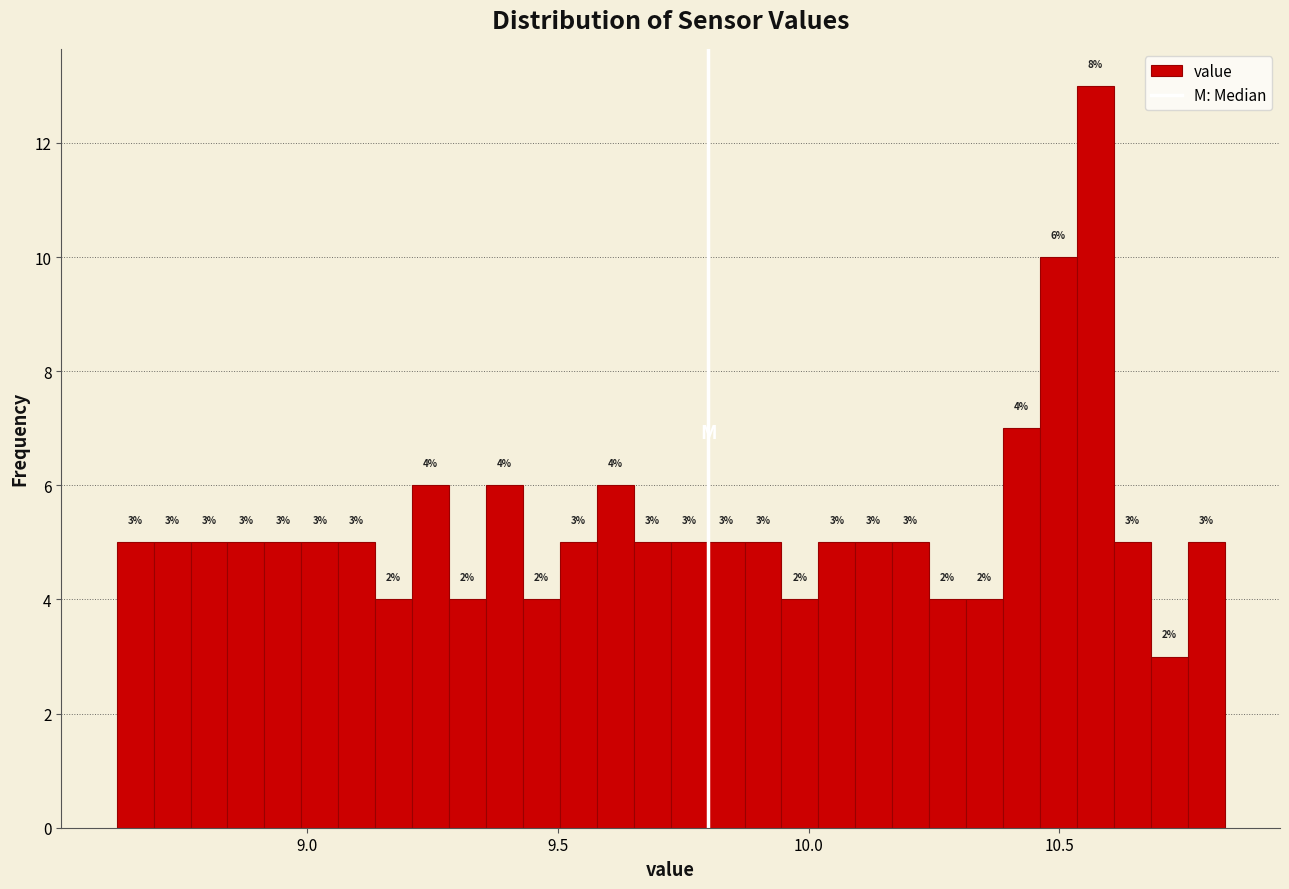

Around what value on the x-axis is the tallest bar? Give the approximate position of its centre, as read against the axis.

10.55